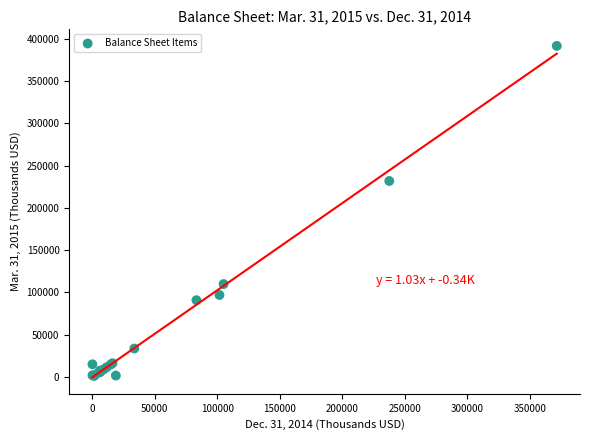

What Y value in the scatter plot is closest to 196501?

231885